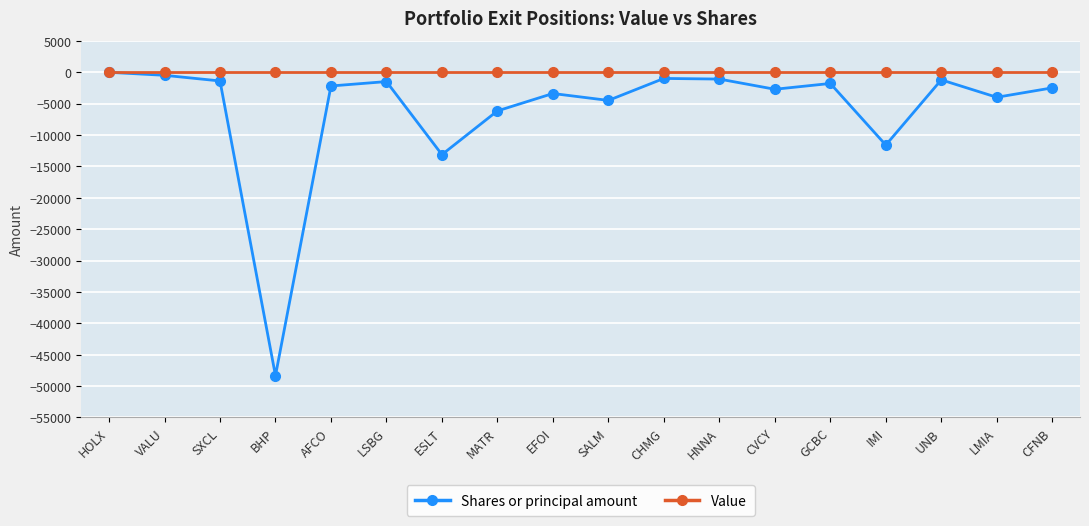

What position from the left is AFCO?

5